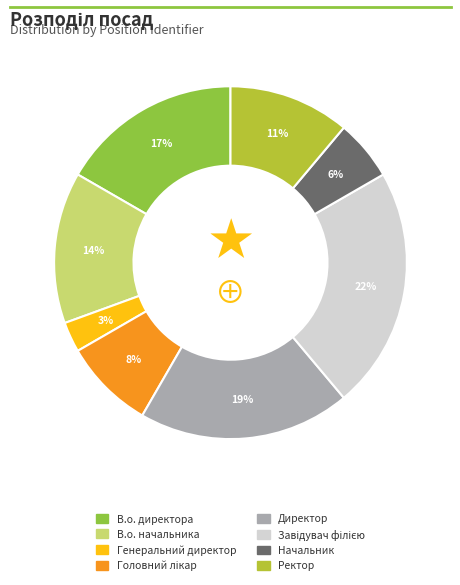

Combined, do Генеральний директор and Директор account for over 50%?

No